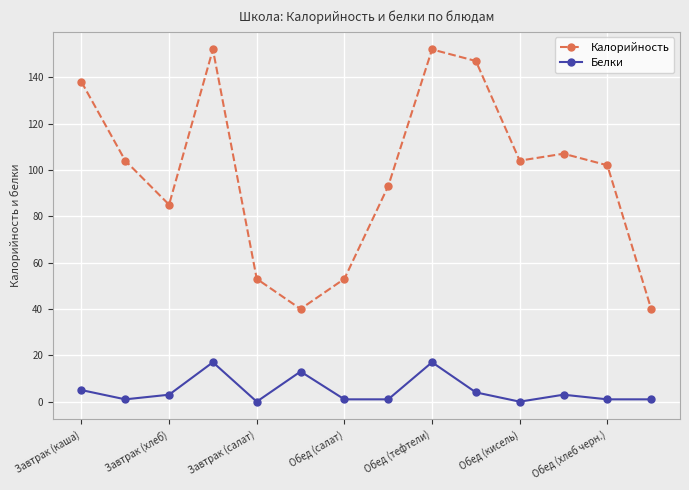

What is the maximum value shown in the chart?

152